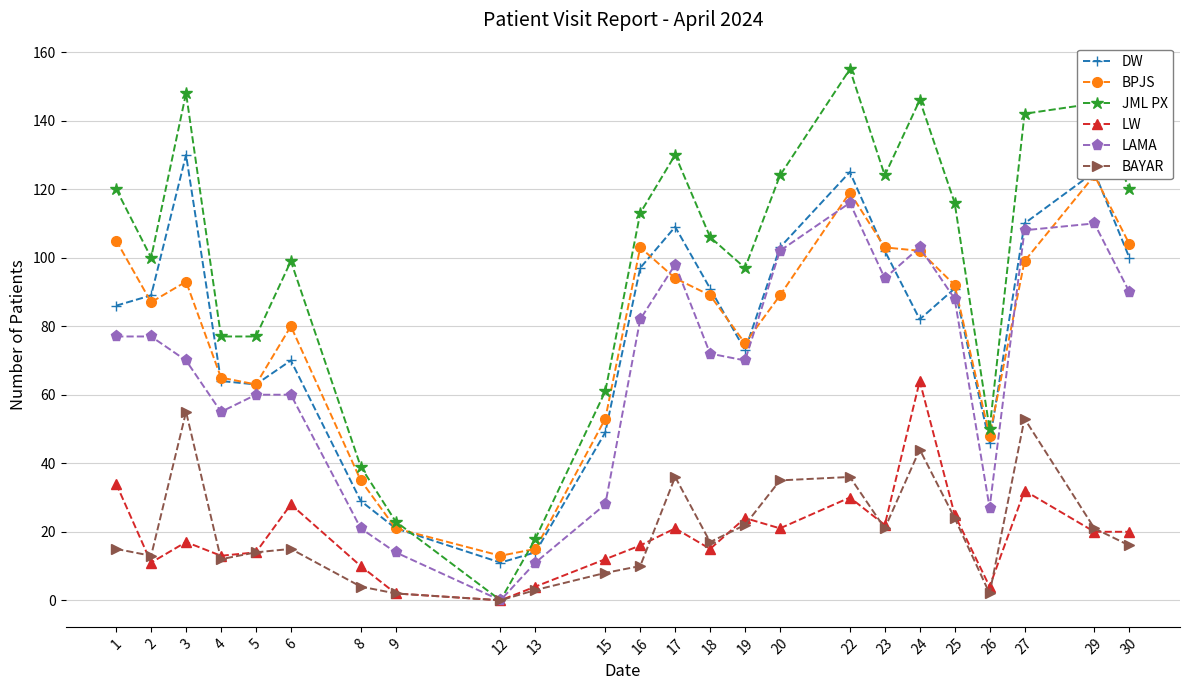

True or false: LW and JML PX cross at least once.

False